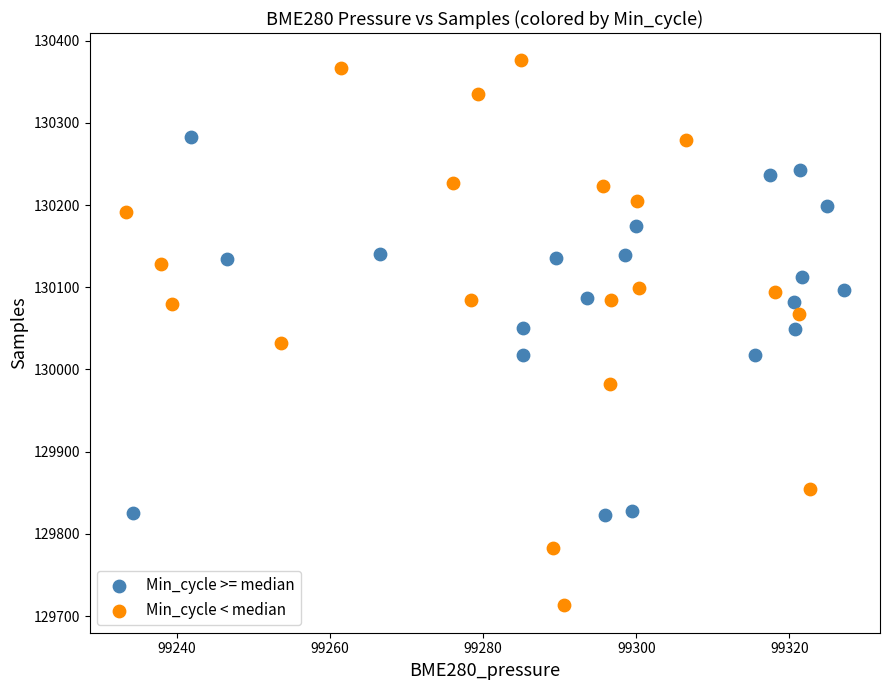

Which series has the widest spread of Y values?

Min_cycle < median